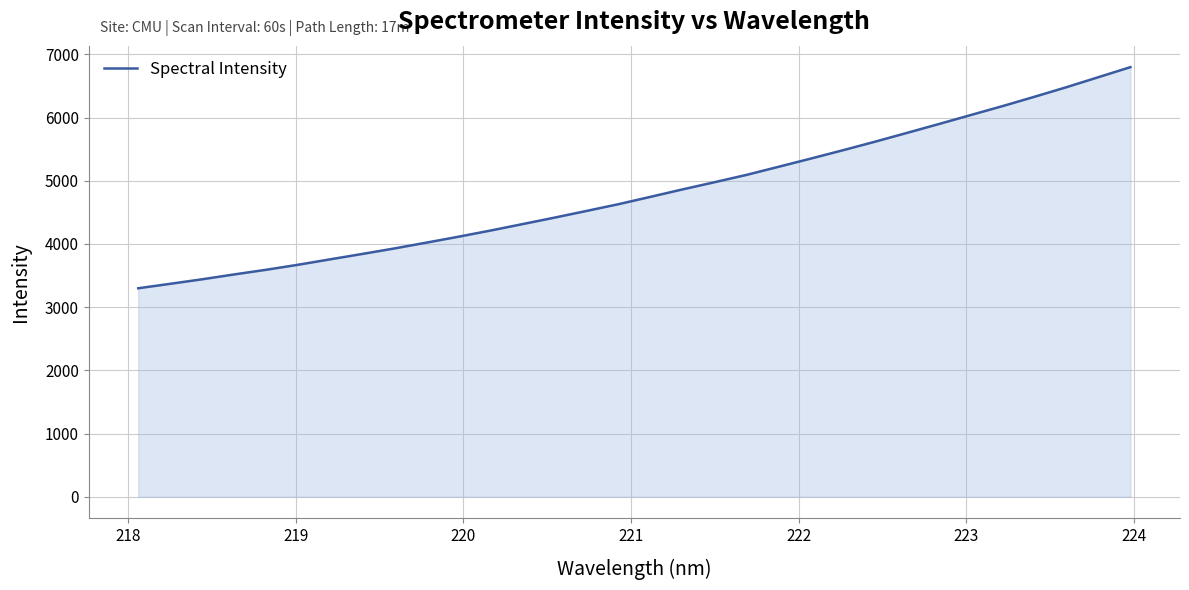

What is the smallest value displayed?

3299.2